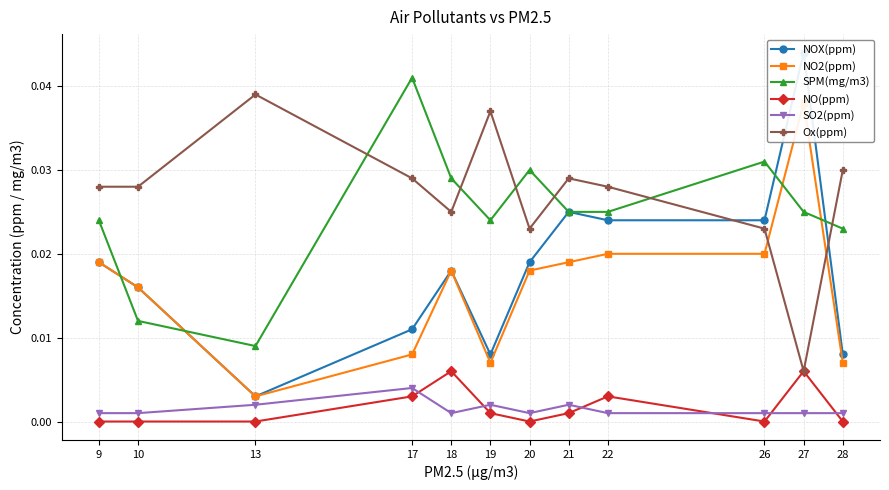

The SPM(mg/m3) series shows 0.0 at 22. True or false?

True